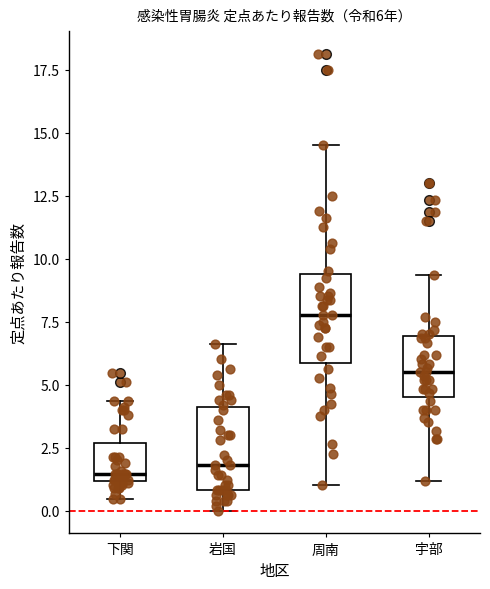

Which box has the highest median line?

周南